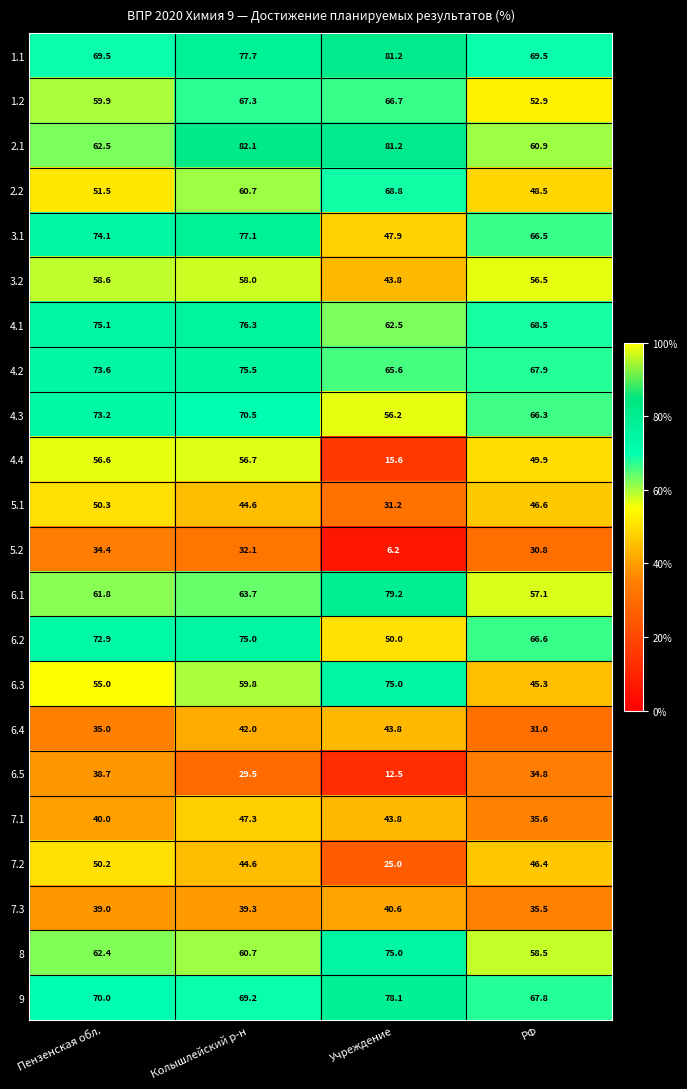

Where does the 6.2 series first go above 72?

Пензенская обл.